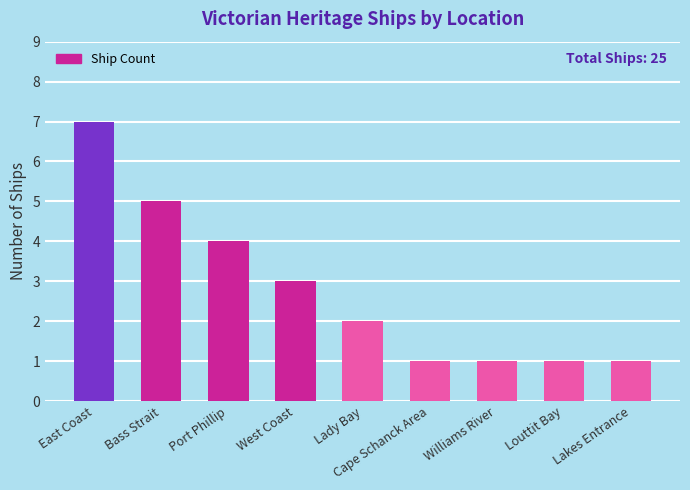

What position from the left is Lady Bay?

5